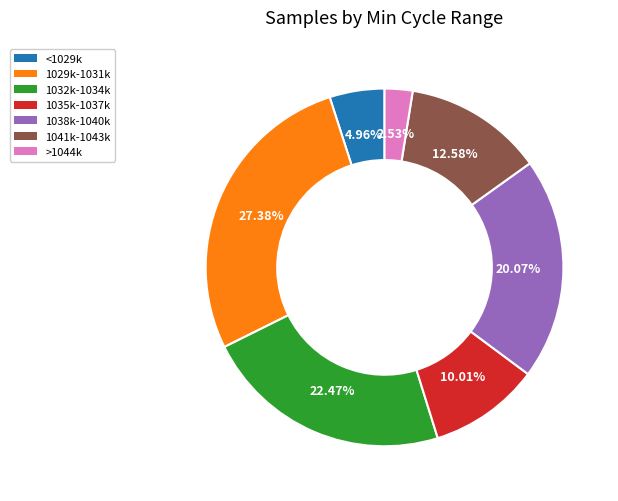

How many slices are in this pie chart?

7